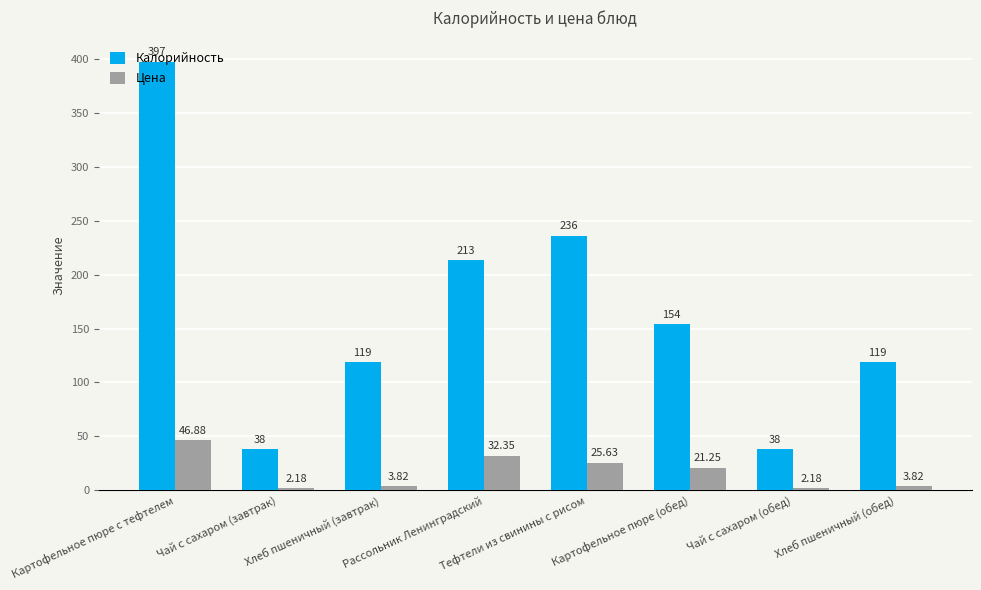

What is the maximum value shown in the chart?

397.0